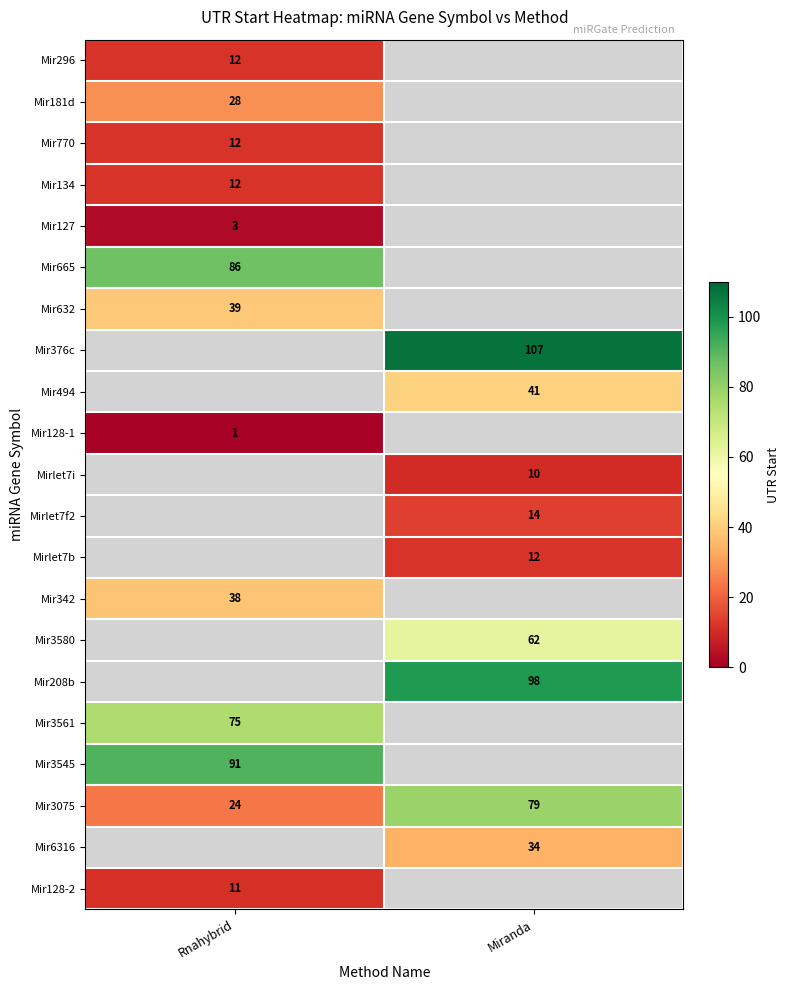

The Mir208b series shows 161 at Miranda. True or false?

False